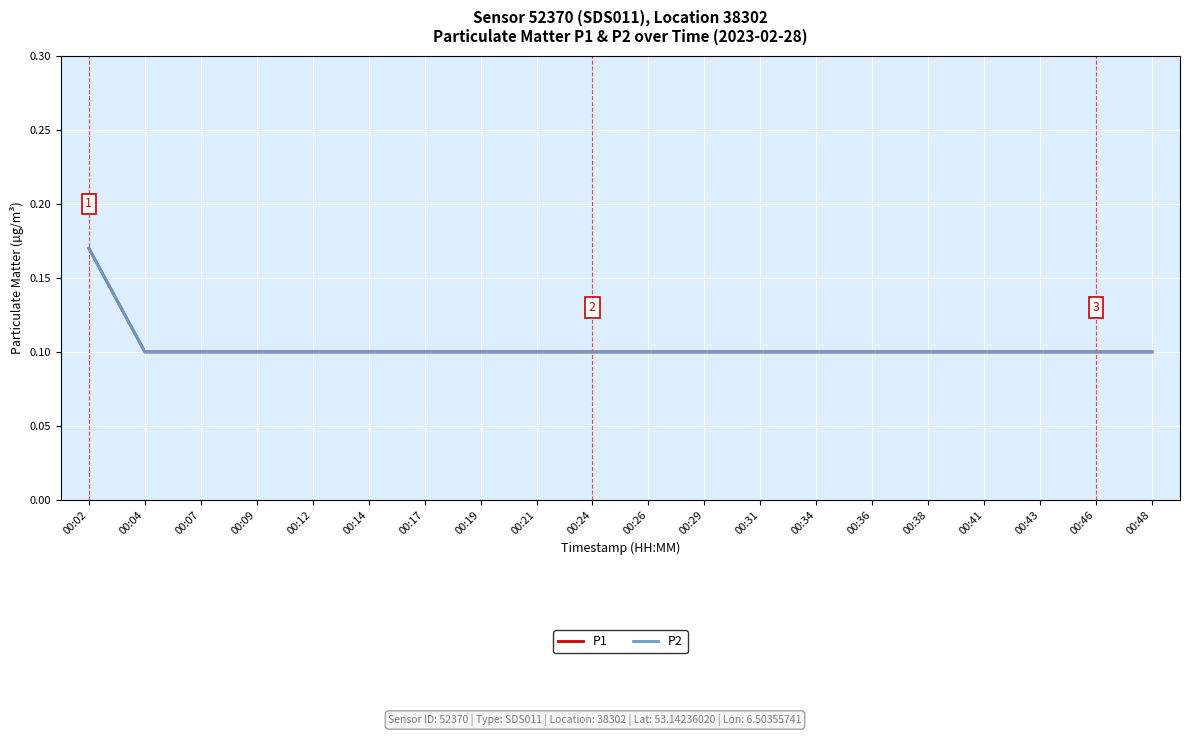

What is the average value of the P1 series?

0.1